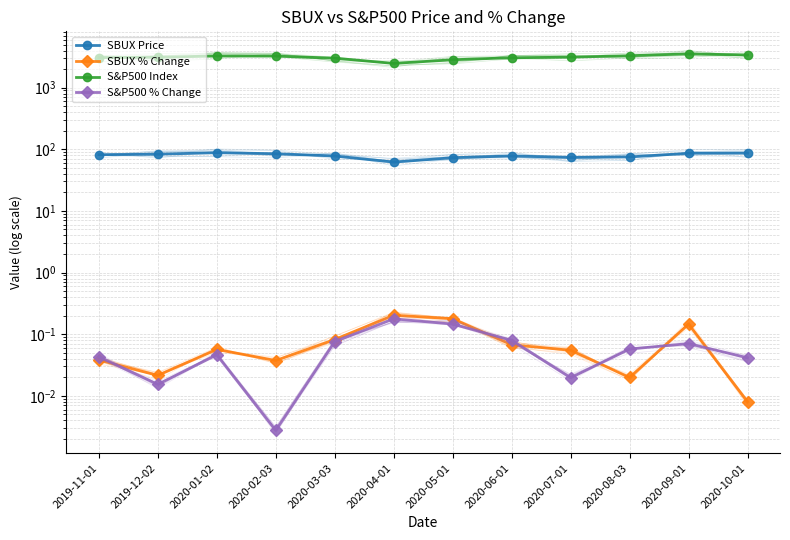

Read the SBUX % Change value at 2020-01-02.

0.1